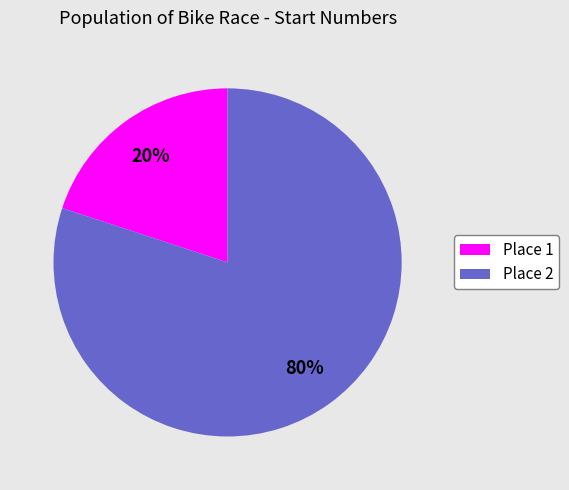

To the nearest percent, what is the average slice percentage?

50%